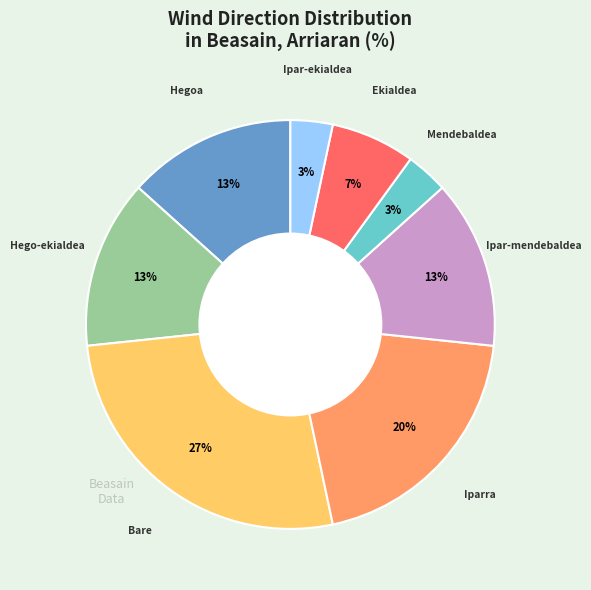

Is there a majority slice in this chart?

No